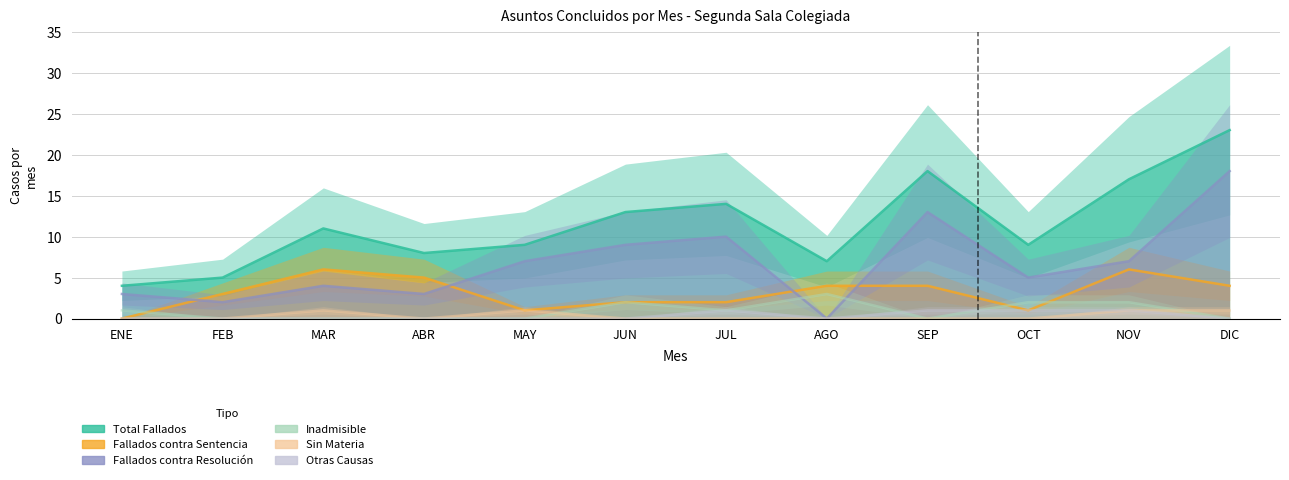

What is the difference between the highest and lowest values at JUN?

13